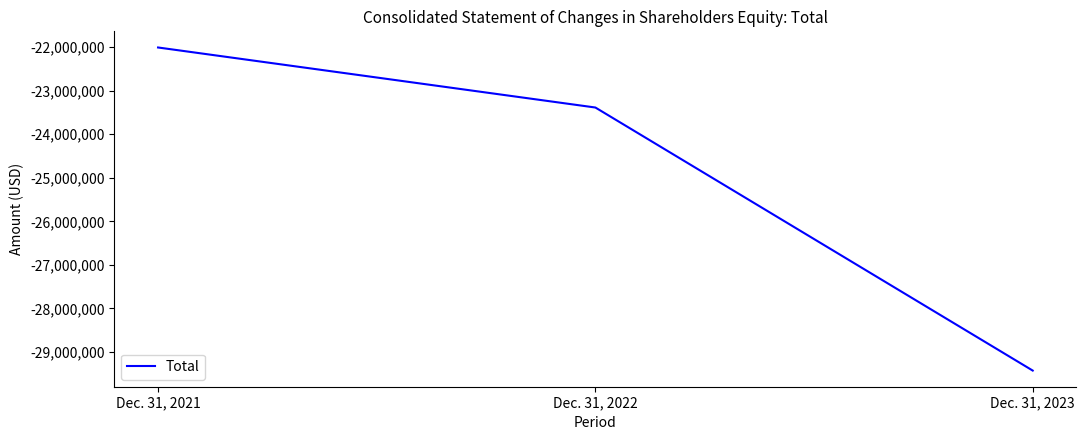

What is the greatest value displayed?

-22010000